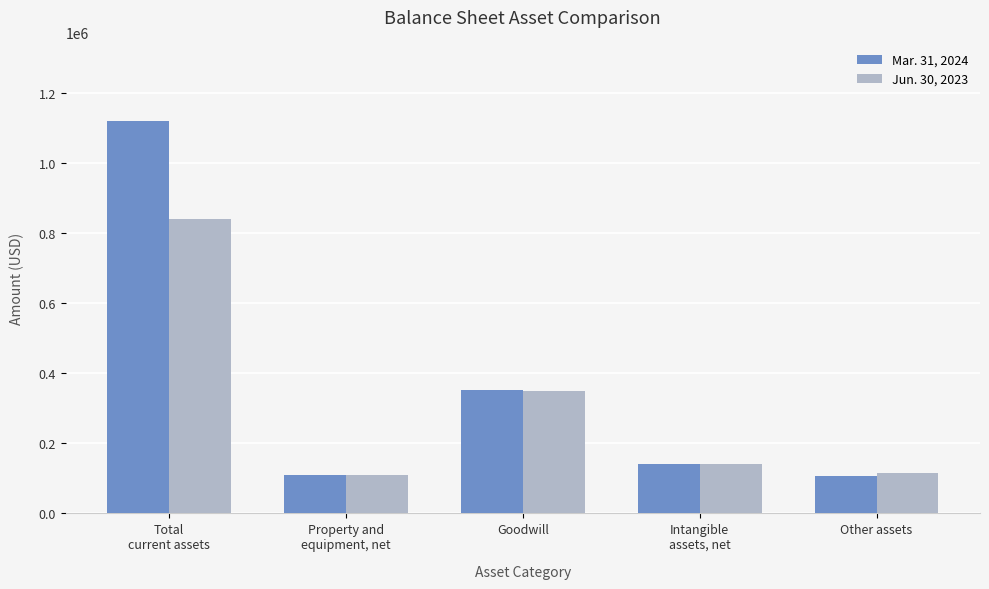

The value of Jun. 30, 2023 at Total
current assets is 180589. True or false?

False